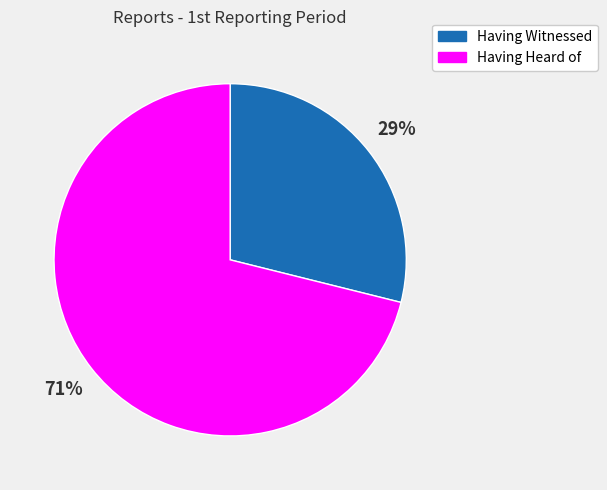

Between Having Heard of and Having Witnessed, which is larger?

Having Heard of